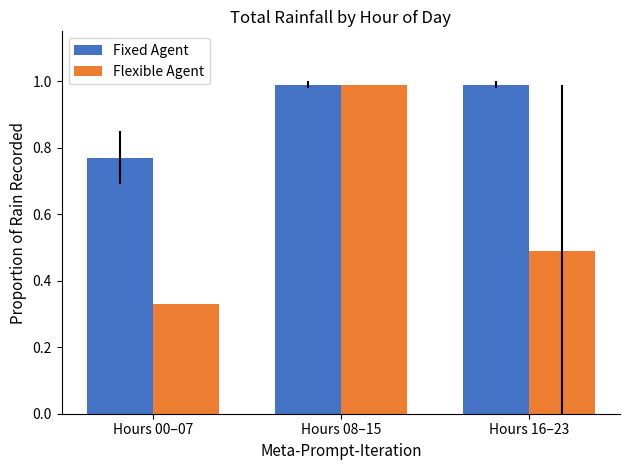

Is it true that Flexible Agent equals 0.2 at Hours 00–07?

False